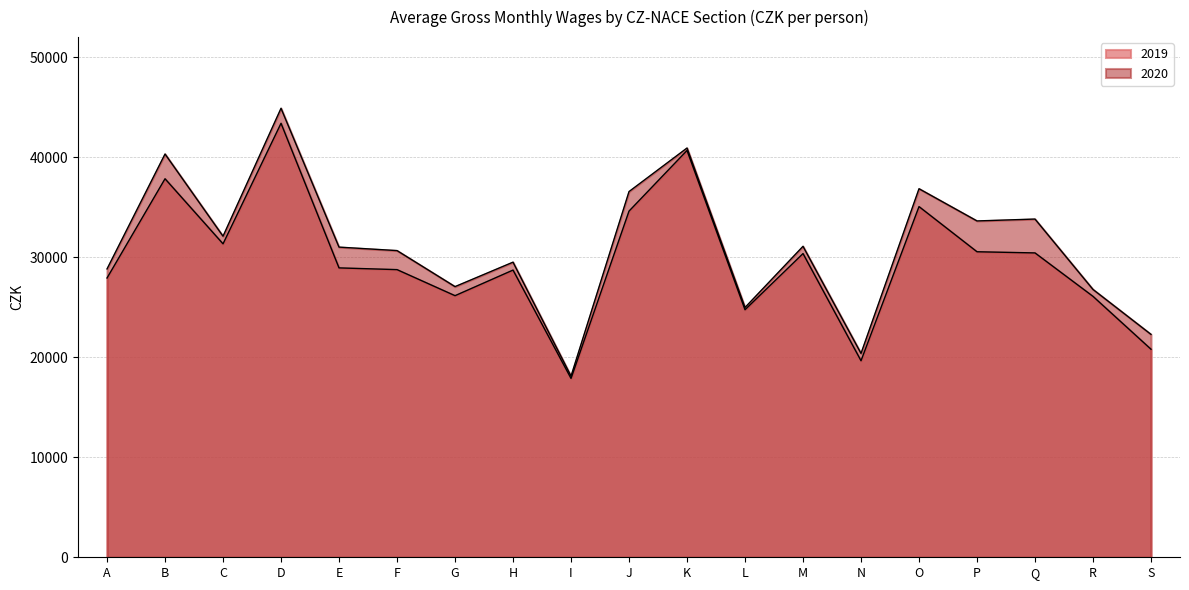

How many interior local valleys does the 2020 series have?

6